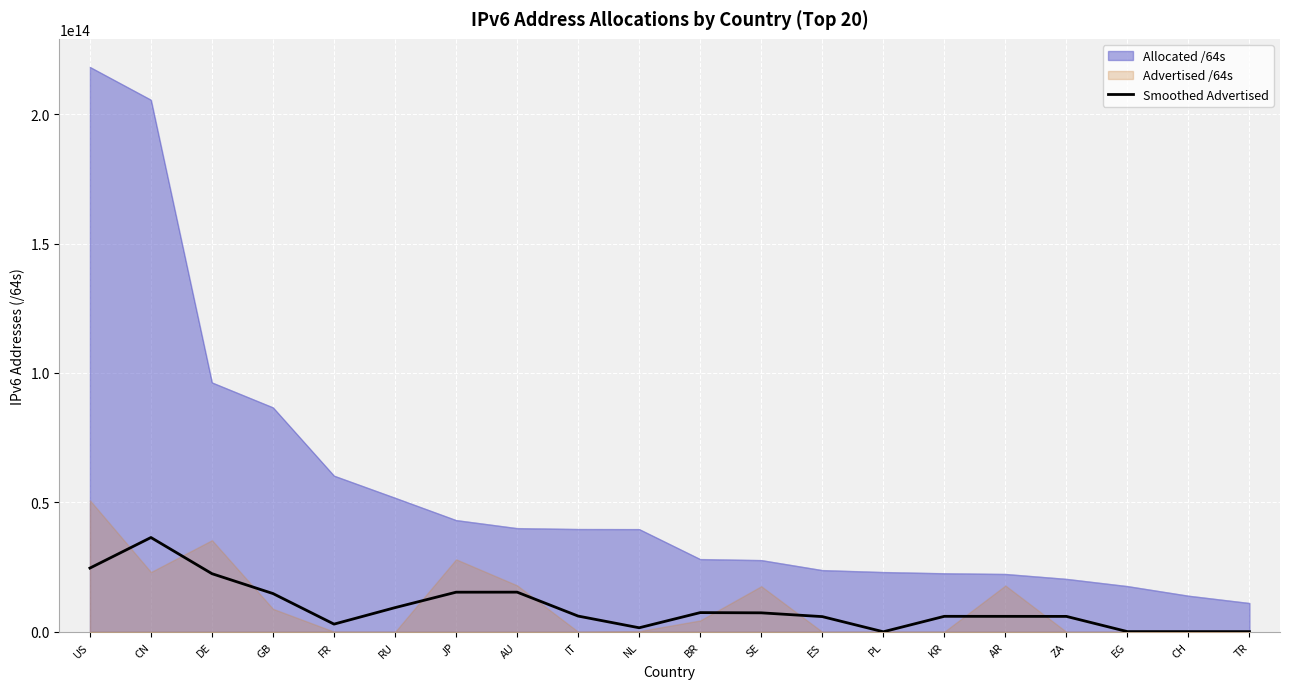

True or false: the data shows 7352410811050.7 at SE.

True